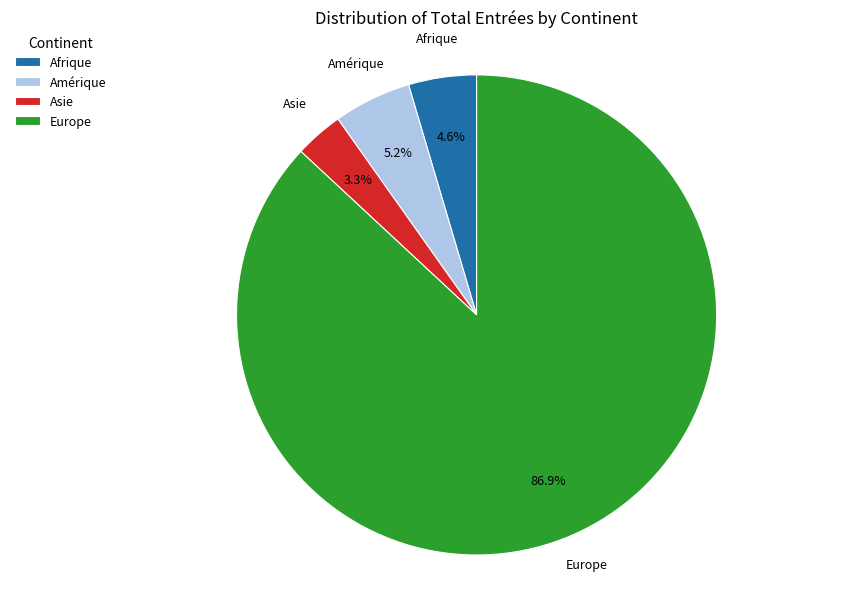

To the nearest percent, what percentage of the pie is Europe?

87%